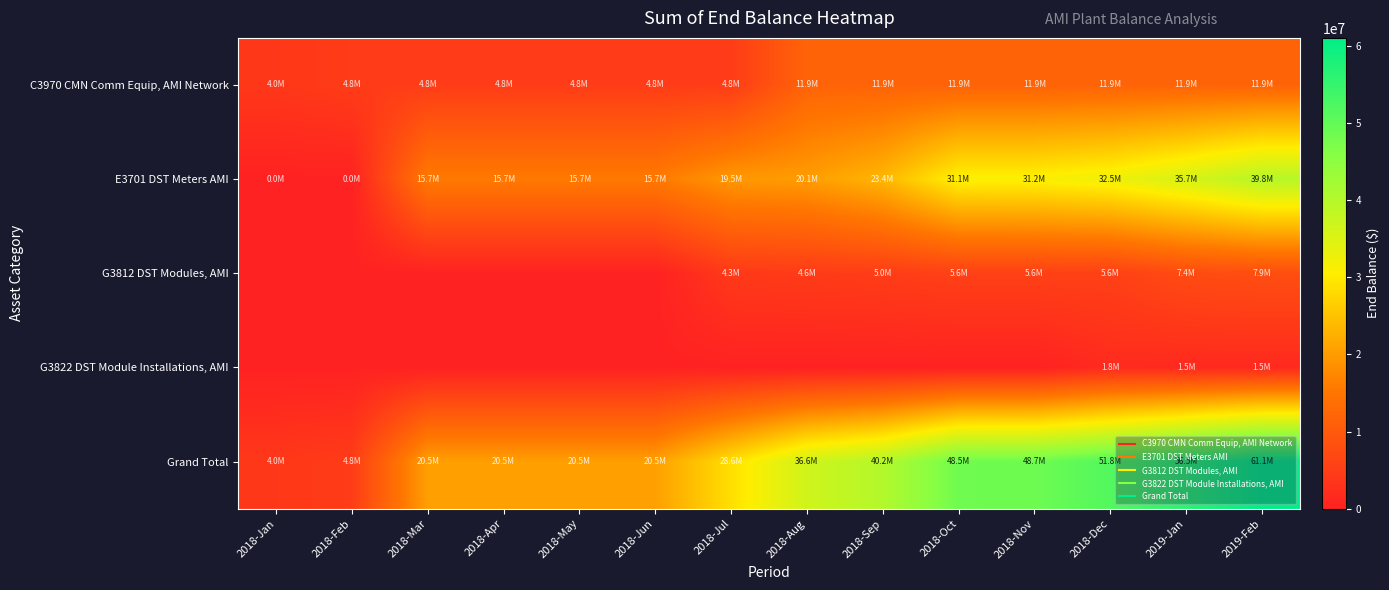

Which series has the largest range (max minus min)?

Grand Total